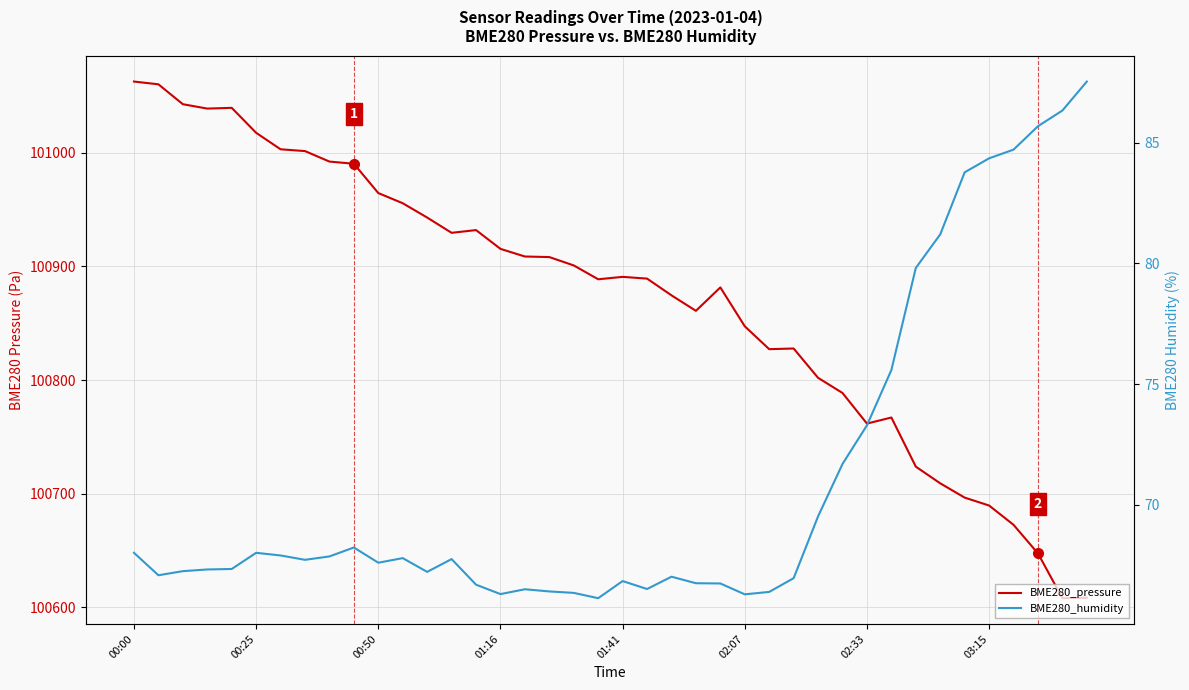

Between 00:25 and 01:41, which series saw the biggest shift?

BME280_pressure